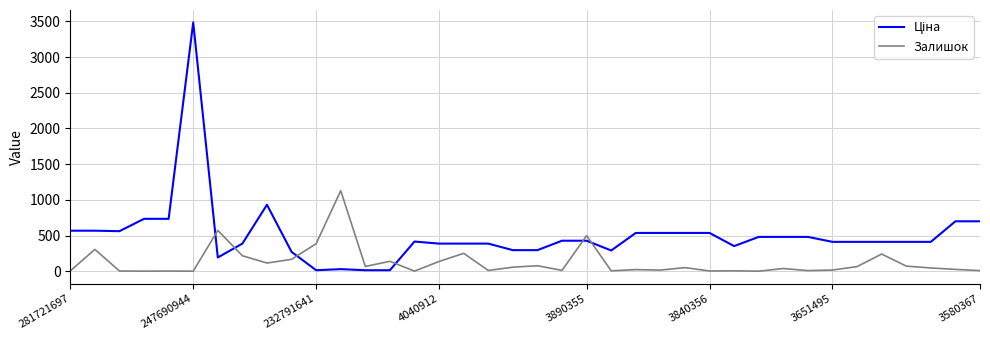

What is the minimum value for Залишок?

2.0